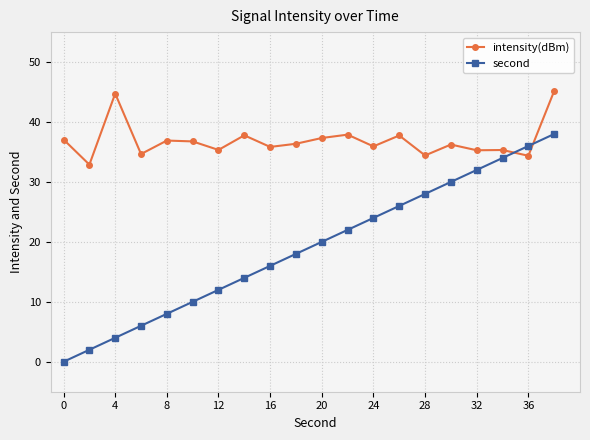

How many values in second are above zero?

19